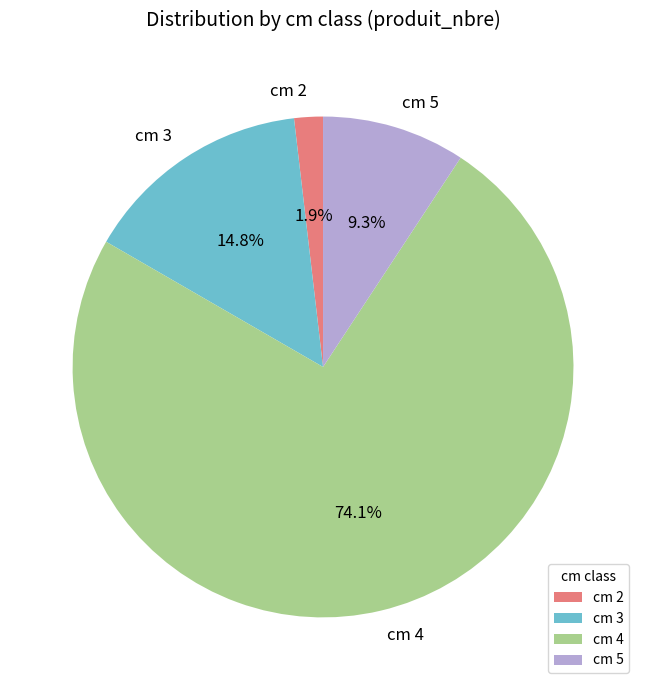

To the nearest percent, what is the difference between the cm 5 and cm 4 slice percentages?

65%